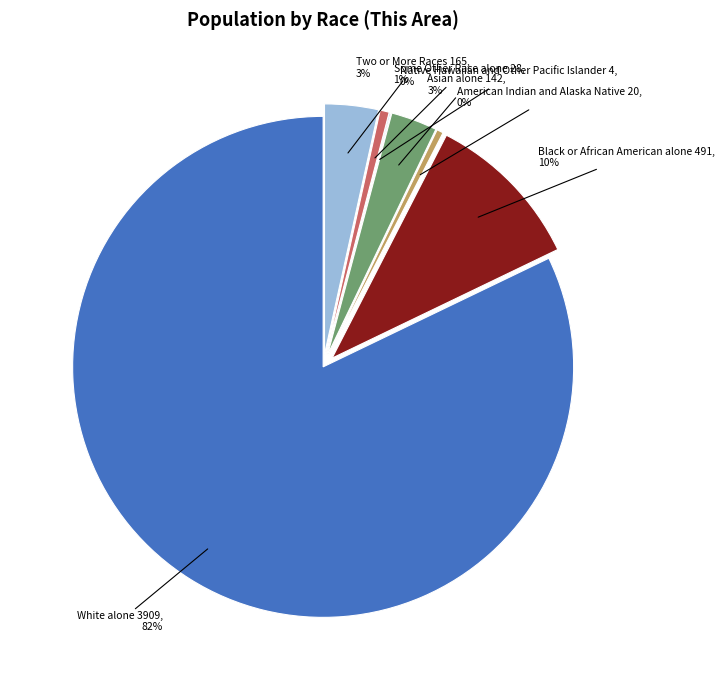

To the nearest percent, what is the combined percentage of Some Other Race alone and Black or African American alone?

11%